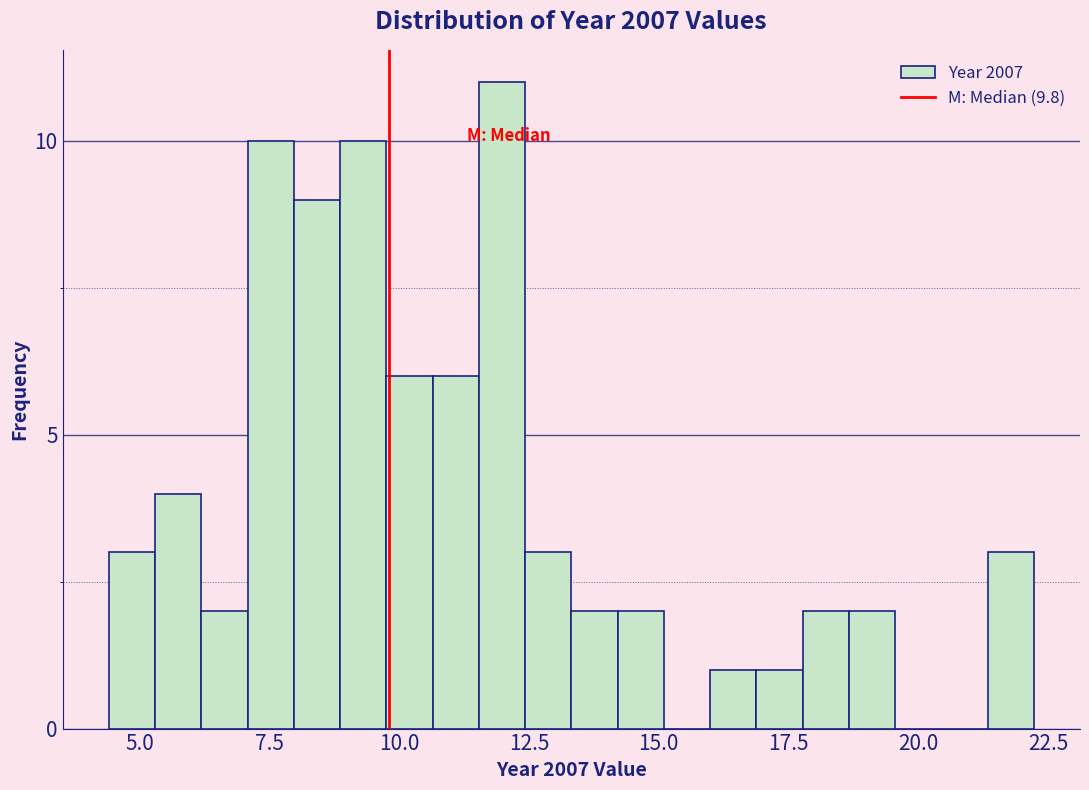

Read against the x-axis, roughly where is the centre of the tallest bar?

12.0